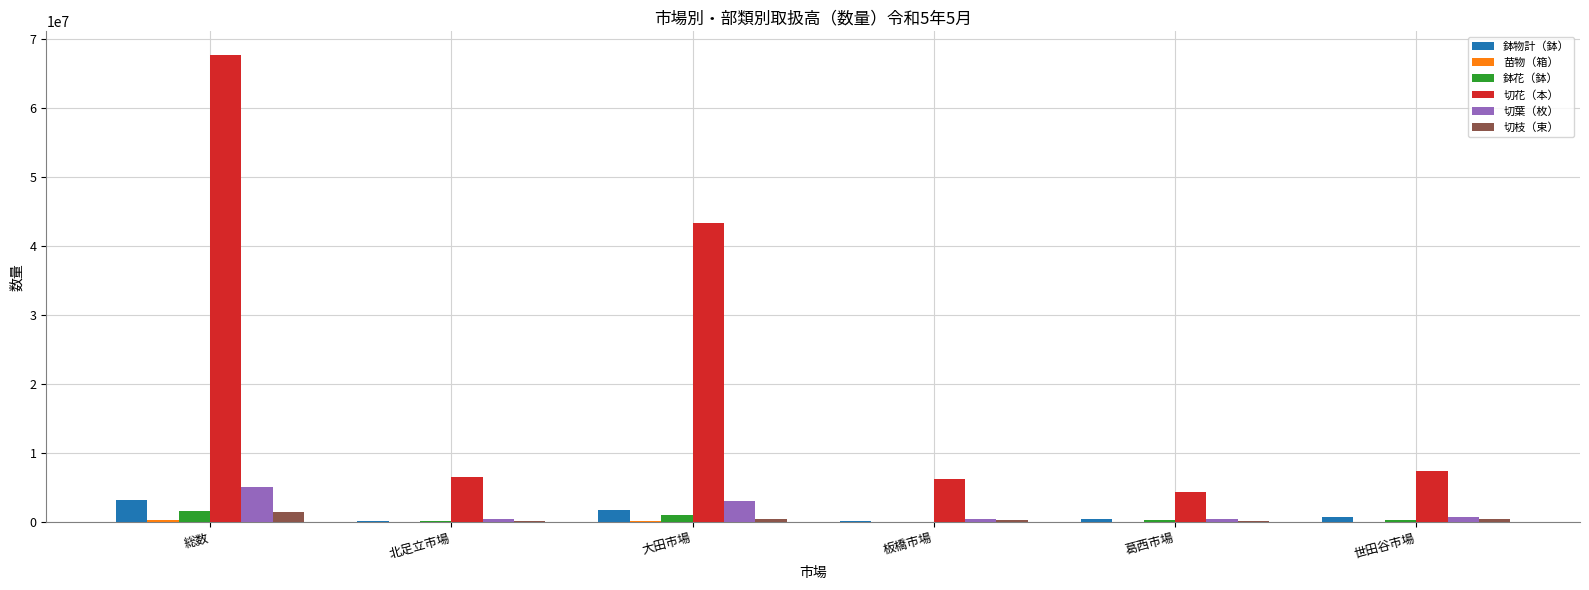

Which series has the largest total across all categories?

切花（本）